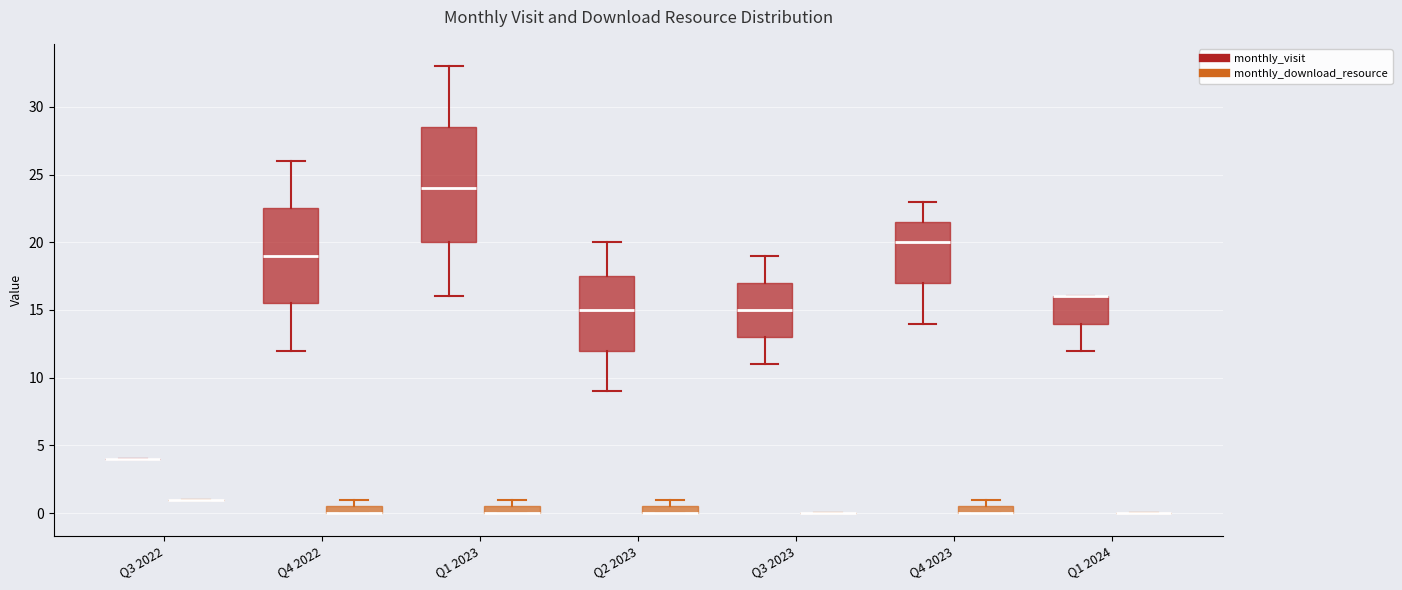

Comparing the boxes themselves (not the whiskers), which one is the tallest?

Q1 2023 (monthly_visit)